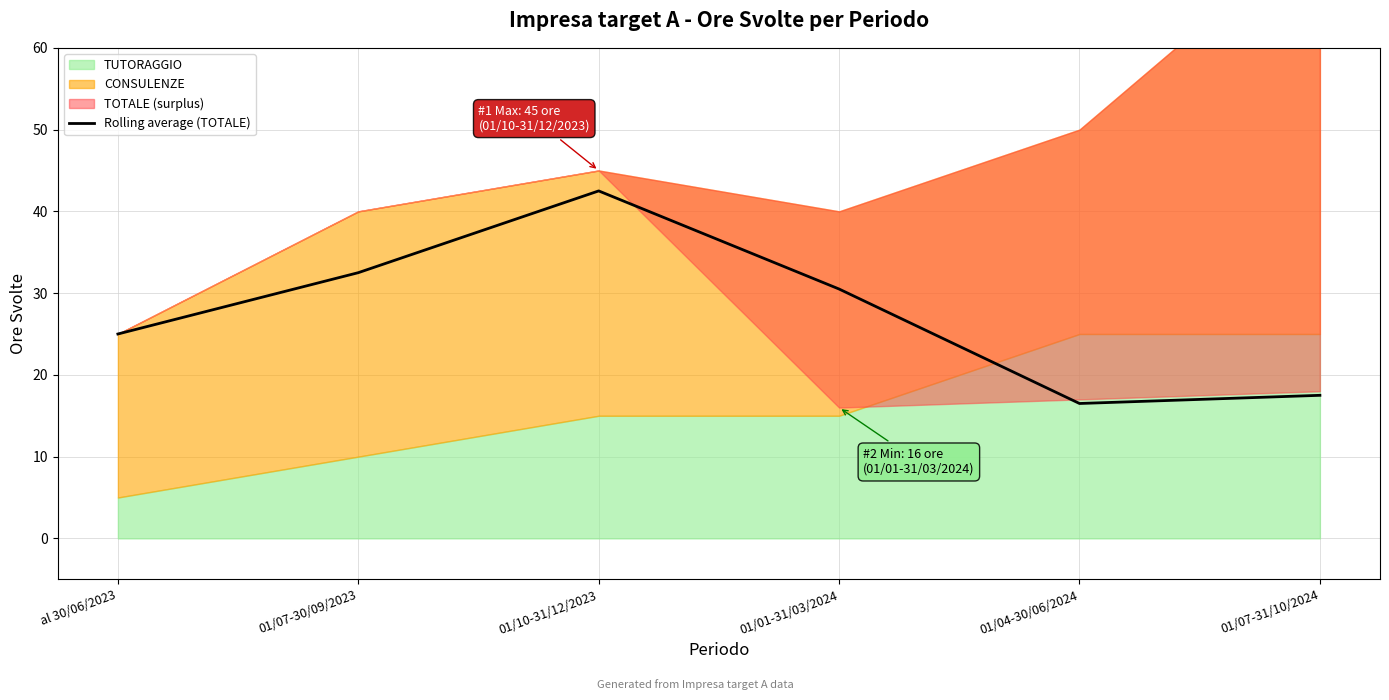

The value at 01/07-31/10/2024 is 17.5. True or false?

True